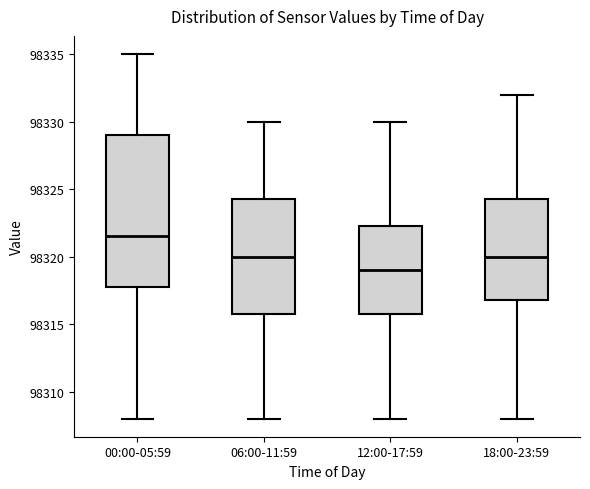

Where does the lower whisker of the box for 00:00-05:59 end on the y-axis? The values are not printed on the chart, so give them approximately, as read against the axis.

98308.0